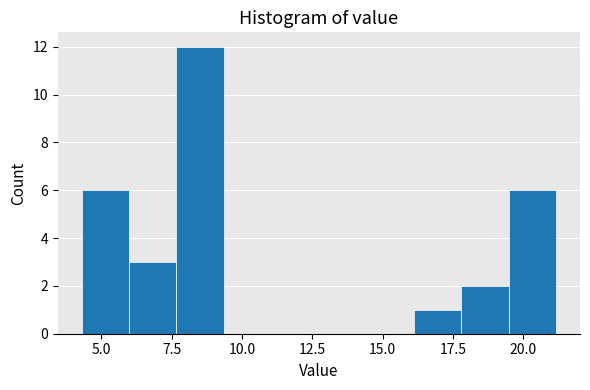

Read against the x-axis, roughly where is the centre of the tallest bar?

8.5